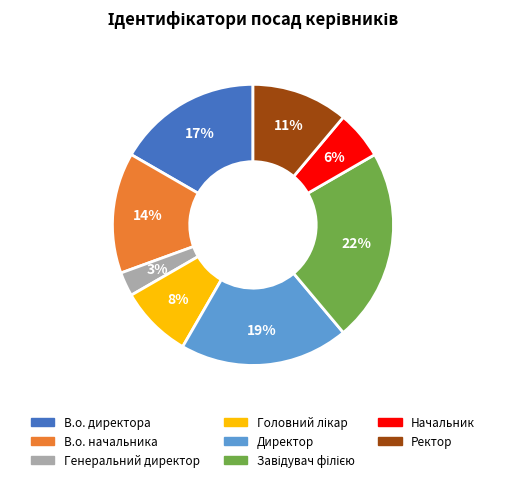

Between Начальник and Директор, which is larger?

Директор